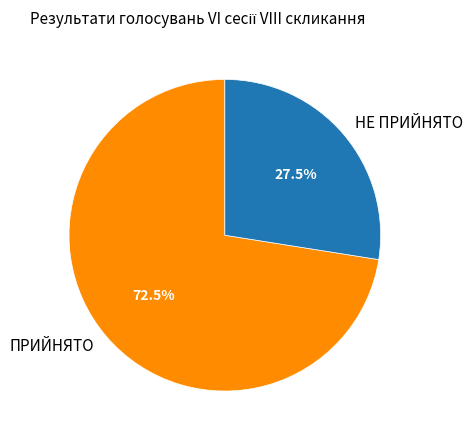

What is the smallest slice in the pie chart?

НЕ ПРИЙНЯТО